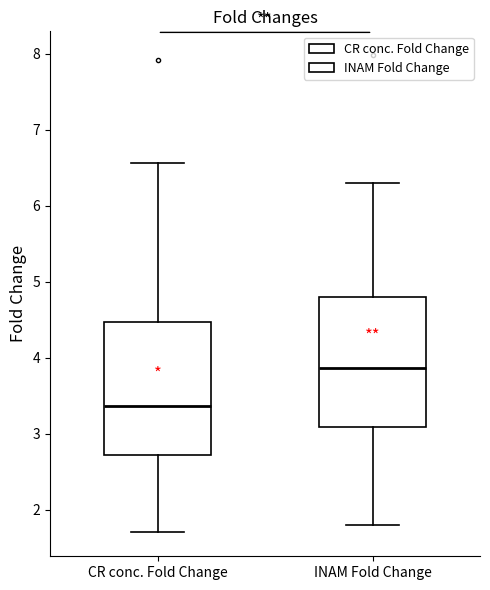

Reading left to right, transcribe this box plot: for each box, give where its median line is, the range the box spans, and where its two whiskers end, as read against the y-axis. The values are not printed on the chart, so give them approximately, as read against the axis.

CR conc. Fold Change: median 3.4, box 2.7 to 4.5, whiskers 1.7 to 6.6
INAM Fold Change: median 3.9, box 3.1 to 4.8, whiskers 1.8 to 6.3